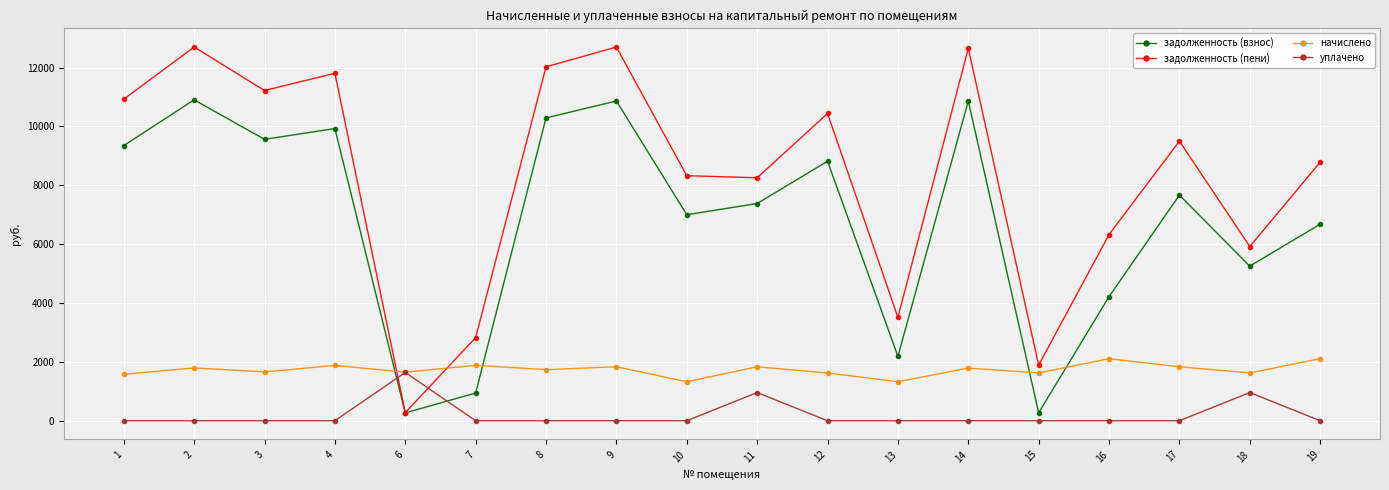

Which series has the largest range (max minus min)?

задолженность (пени)